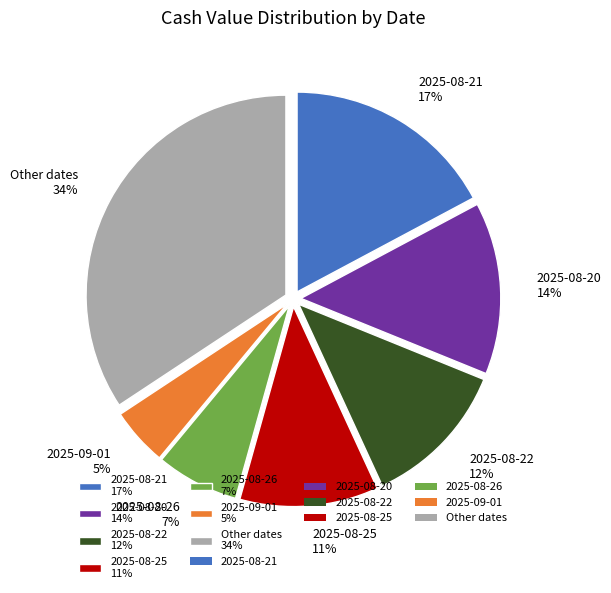

How many slices are in this pie chart?

7